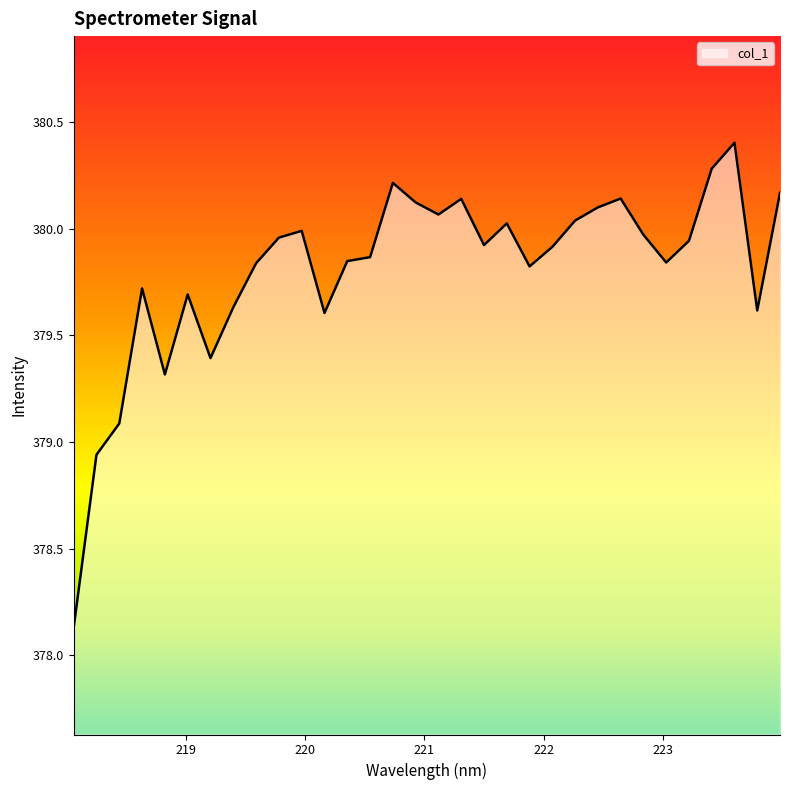

What is the difference between the second highest and second lowest values?

1.3